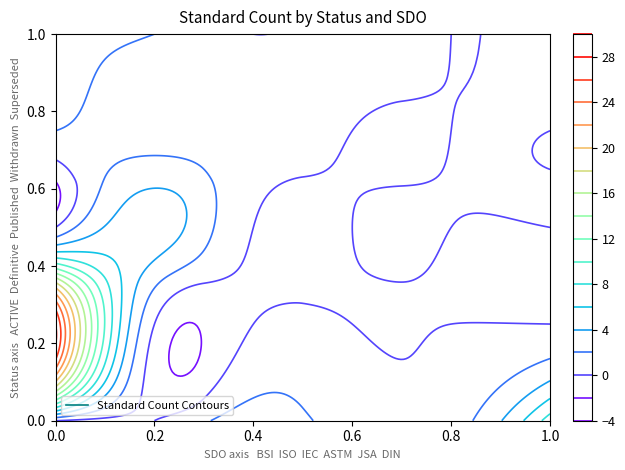

At which category is the sum across all series the highest?

BSI